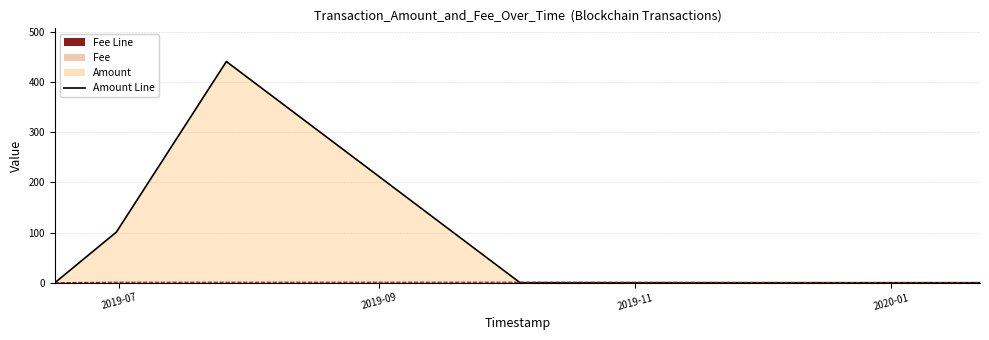

What is the sum of the Fee Line values at 2019-07 and 2019-11?

1.1